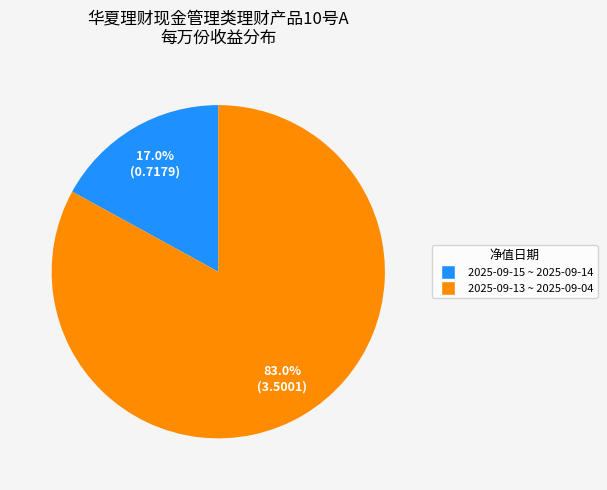

Rank the categories by value from lowest to highest.

2025-09-15 ~ 2025-09-14, 2025-09-13 ~ 2025-09-04